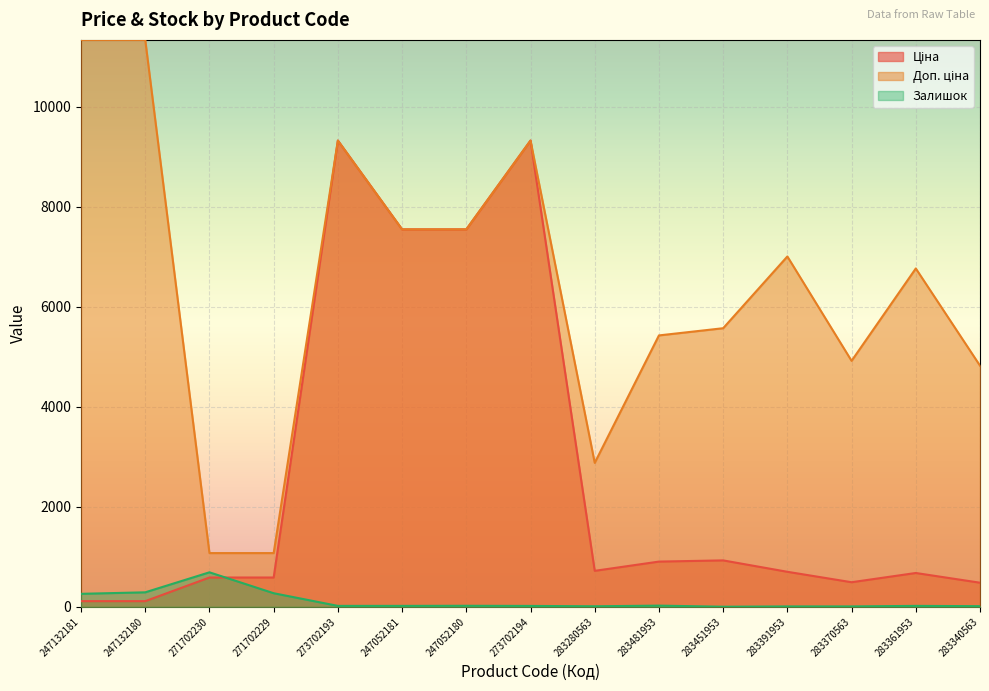

Which category has the lowest value in the Доп. ціна series?

271702230